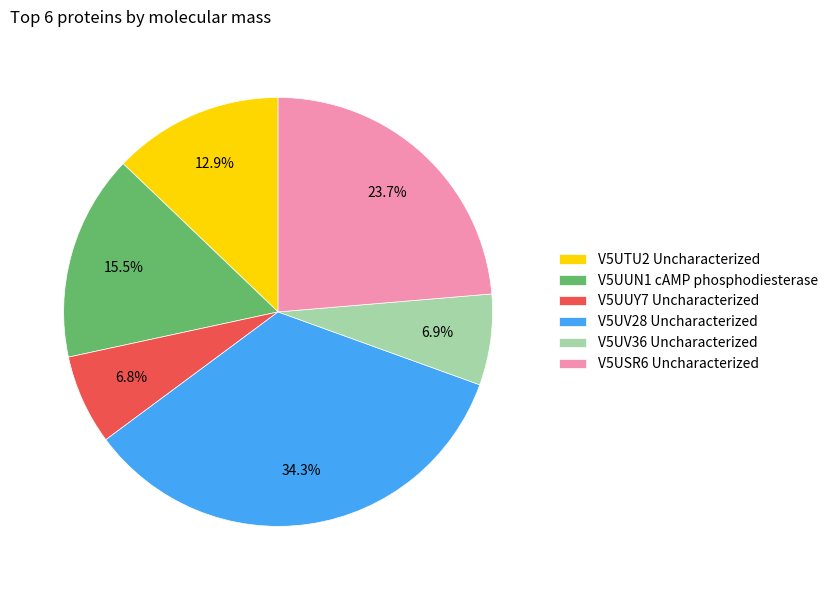

What percentage do V5UUN1 cAMP phosphodiesterase and V5UTU2 Uncharacterized together represent?

28.4%